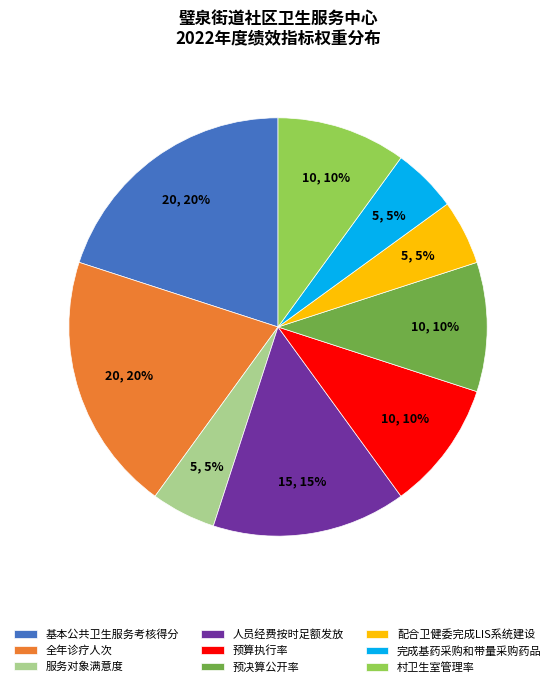

To the nearest percent, what percentage of the pie is 基本公共卫生服务考核得分?

20%